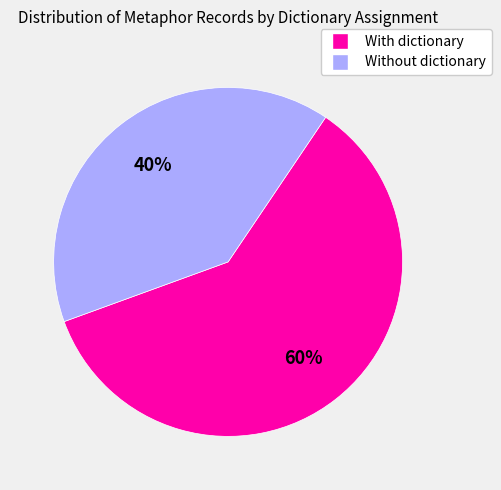

To the nearest percent, what is the difference between the largest and smallest slice percentages?

20%